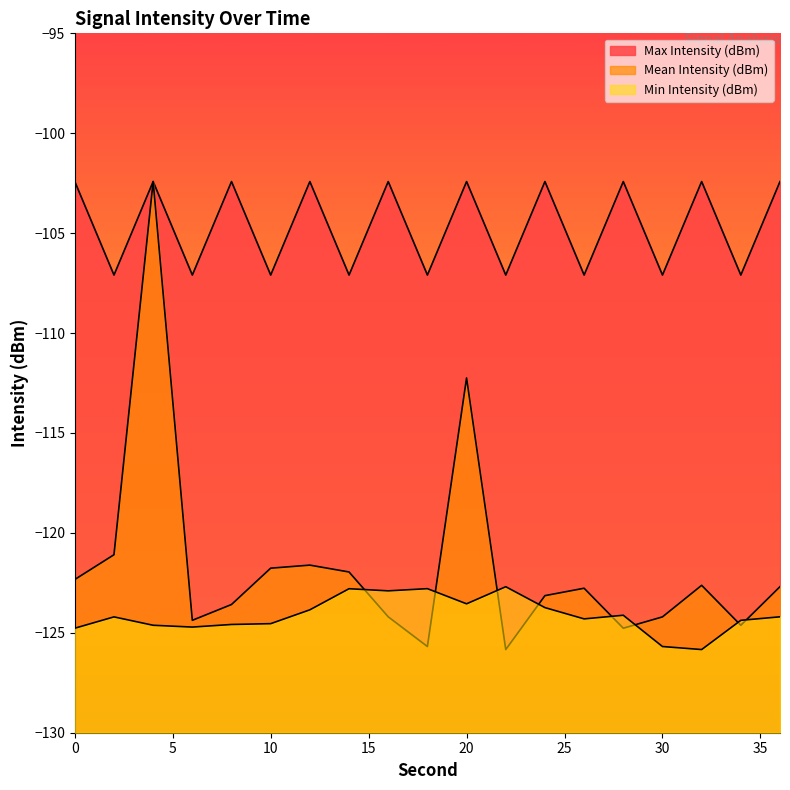

True or false: Max Intensity (dBm) has a value of -107.1 at 10.

True